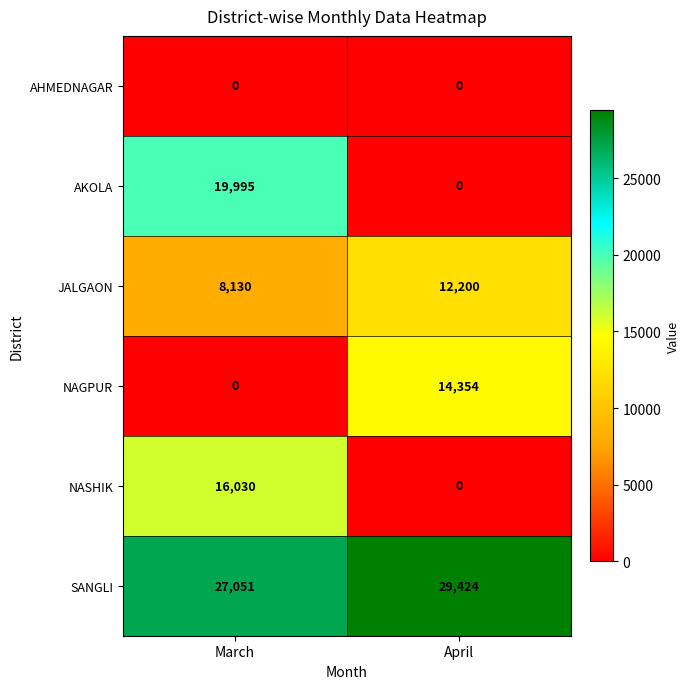

Is it true that NAGPUR equals 4374 at March?

False